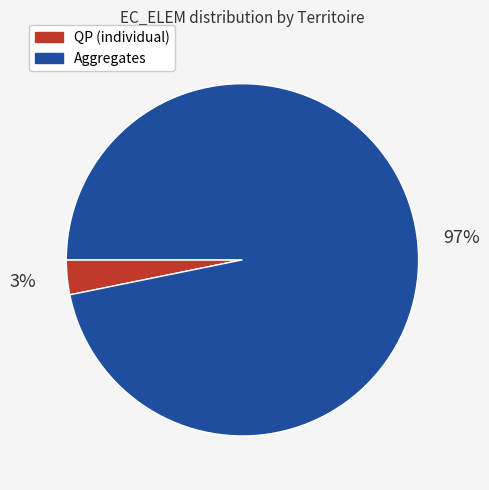

Combined, do QP (individual) and Aggregates account for over 50%?

Yes